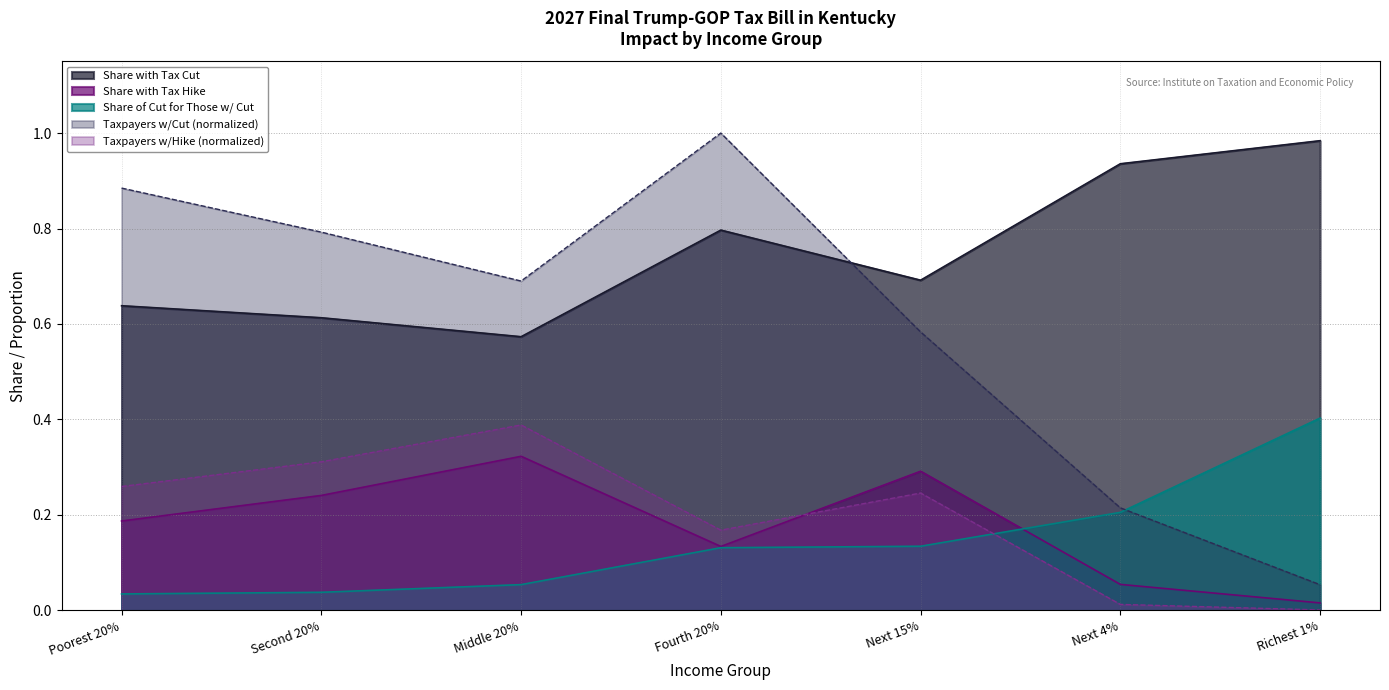

What is the difference between the Share with Tax Cut values at Middle 20% and Next 4%?

0.4